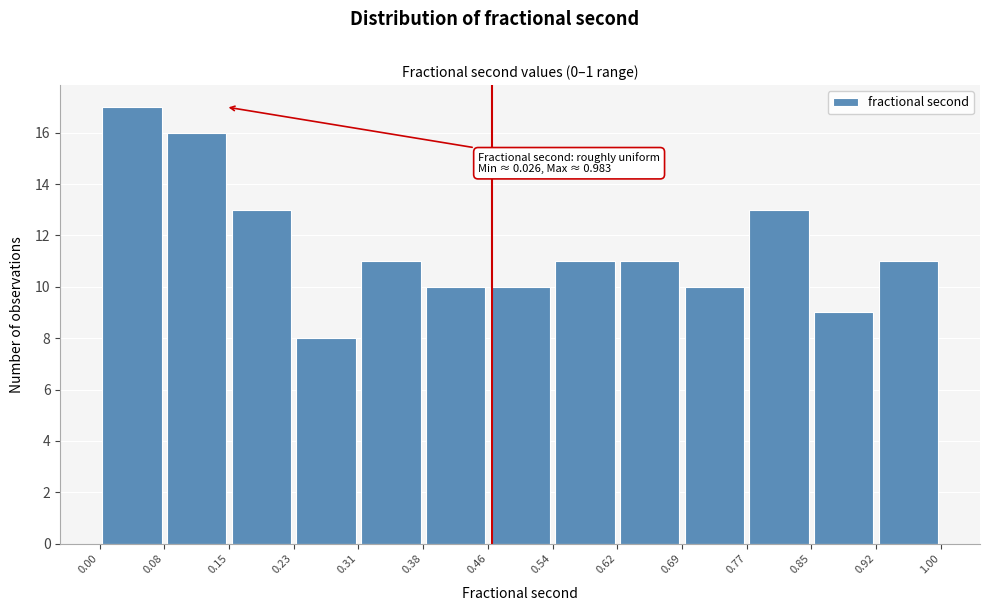

Over which range of the x-axis is the bar tallest?

0.00 to 0.08